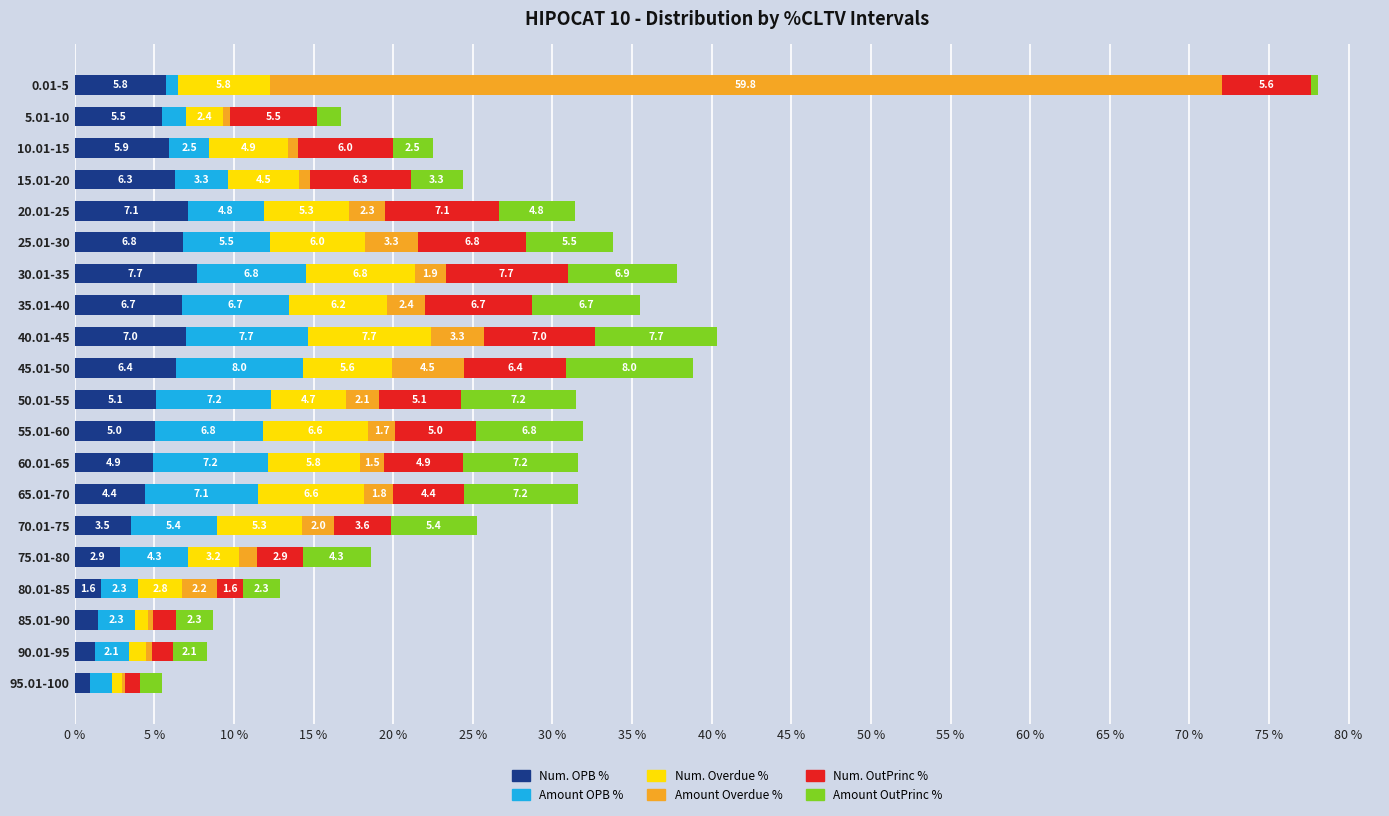

At which category is the sum across all series the highest?

0.01-5